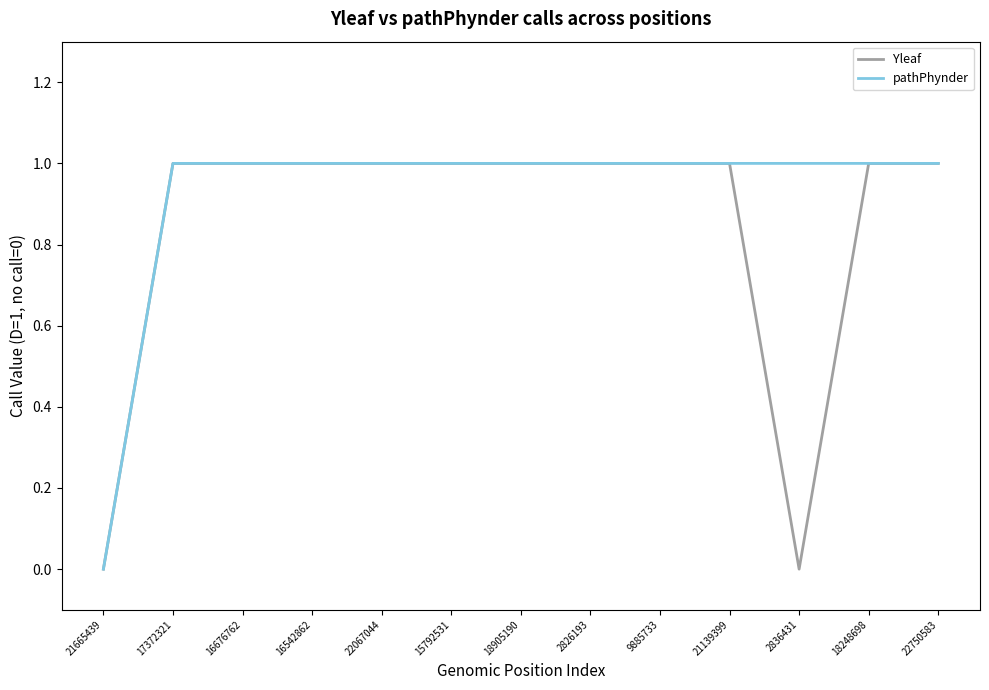

Reading right to left, list all the values displayed in this chart.

Yleaf: 22750583=1	18248698=1	2836431=0	21139399=1	9885733=1	2826193=1	18905190=1	15792531=1	22067044=1	16542862=1	16676762=1	17372321=1	21665439=0
pathPhynder: 22750583=1	18248698=1	2836431=1	21139399=1	9885733=1	2826193=1	18905190=1	15792531=1	22067044=1	16542862=1	16676762=1	17372321=1	21665439=0